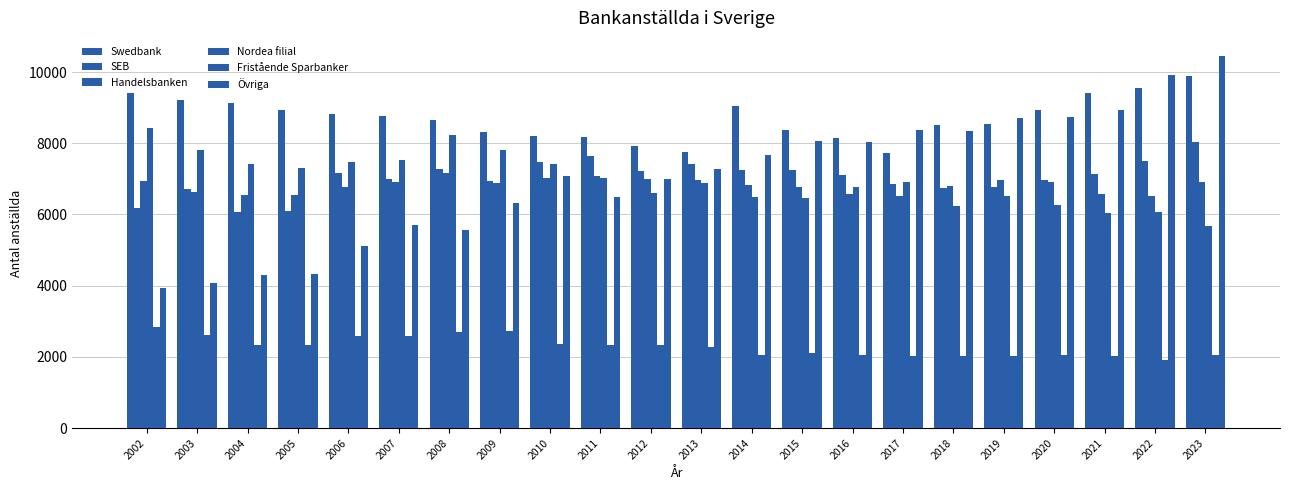

Does the chart contain any negative values?

No